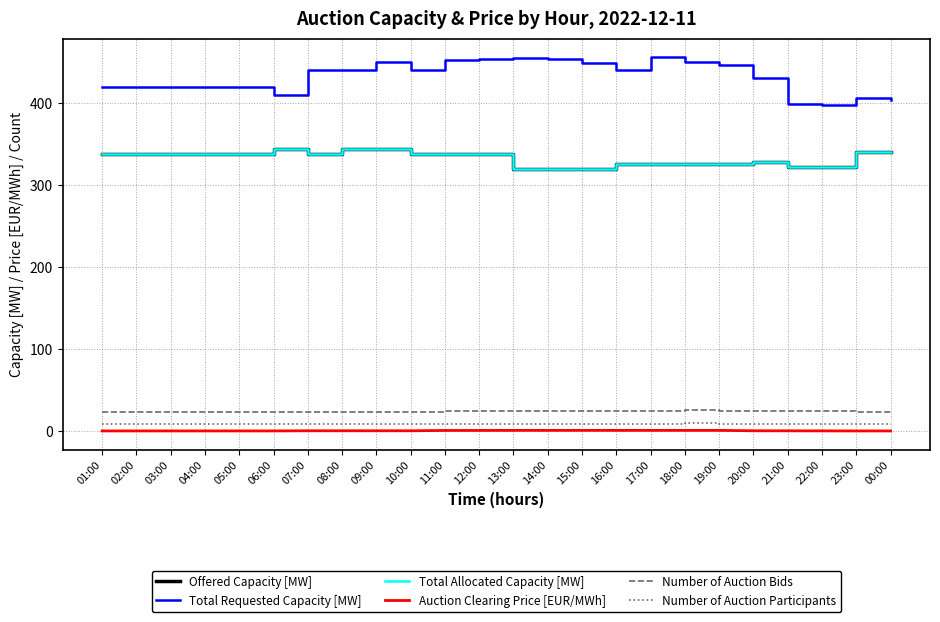

Does the chart have visible grid lines?

Yes